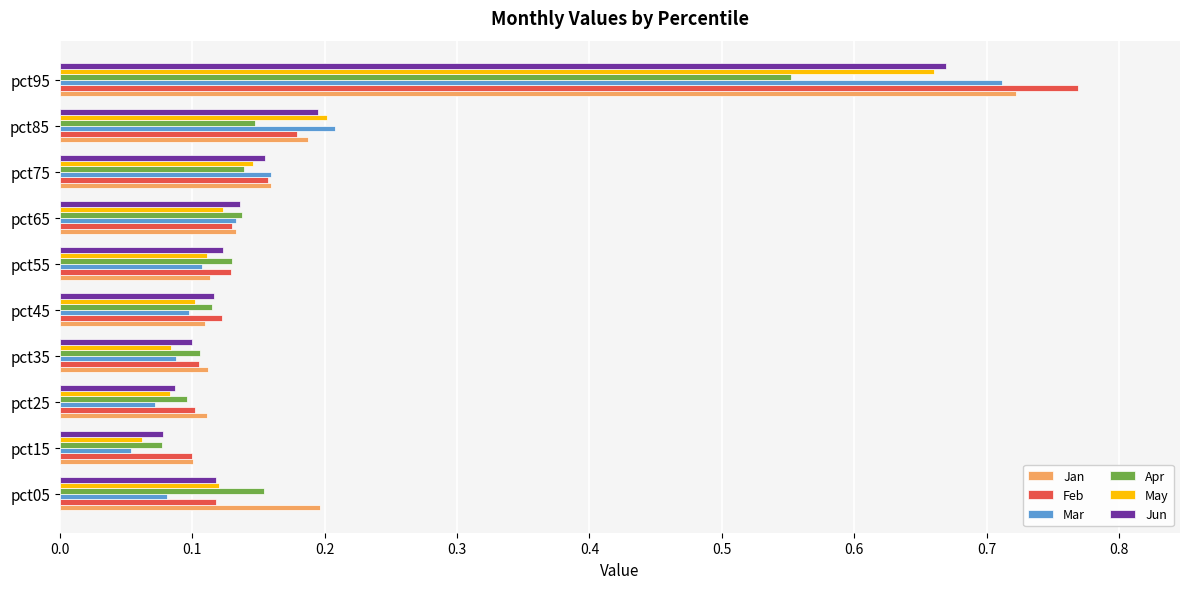

The value of Jun at pct45 is 0.1. True or false?

True